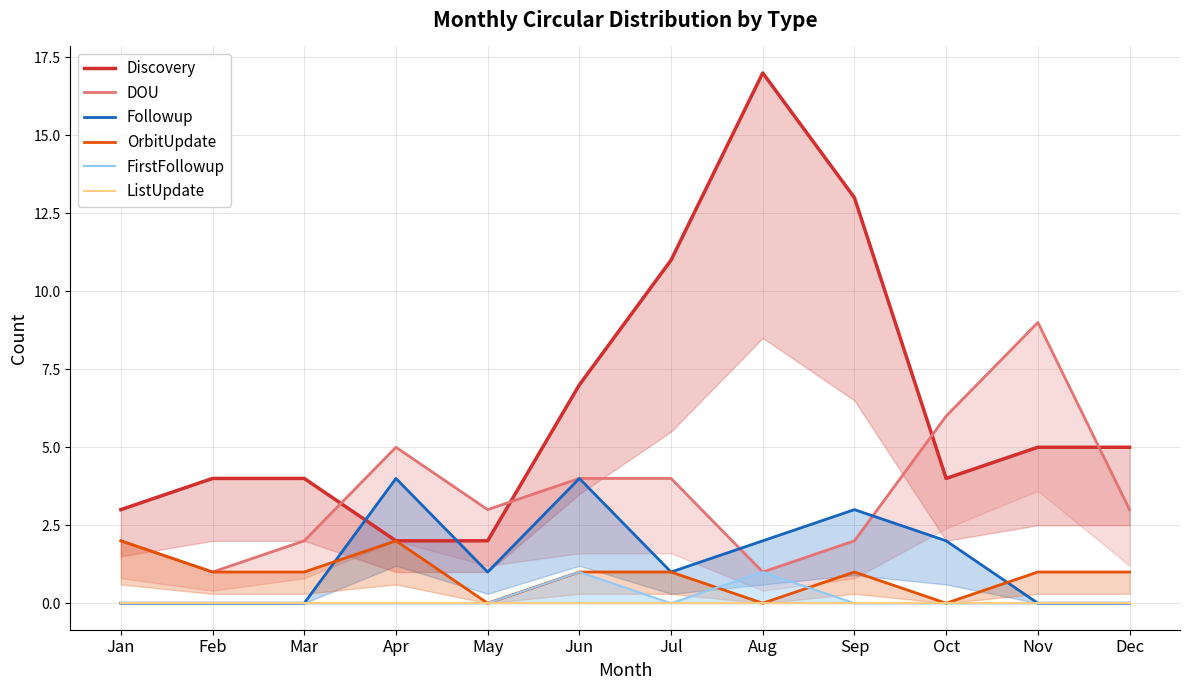

What is the sum of all OrbitUpdate values?

11